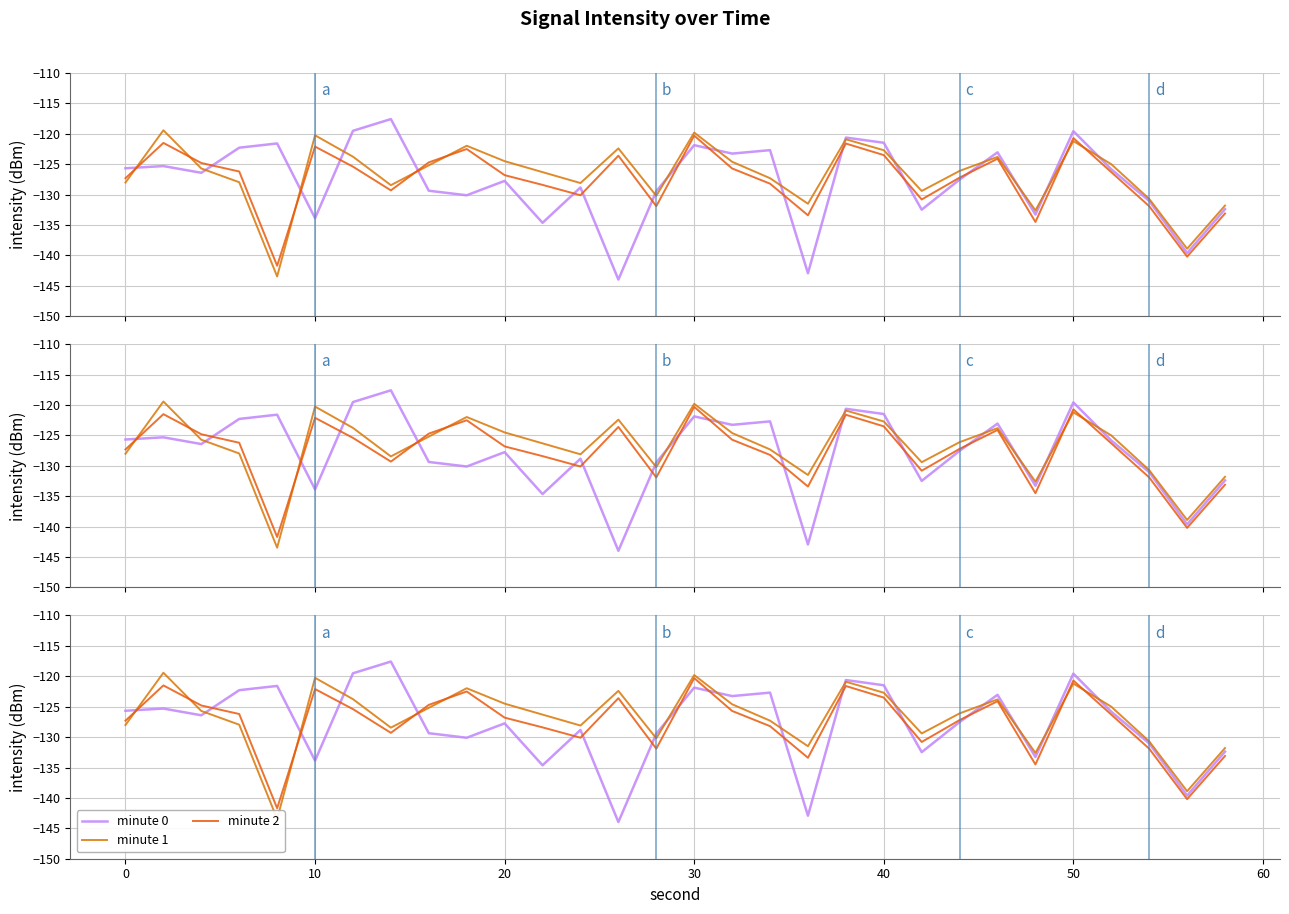

Which series has the largest total across all categories?

minute 1